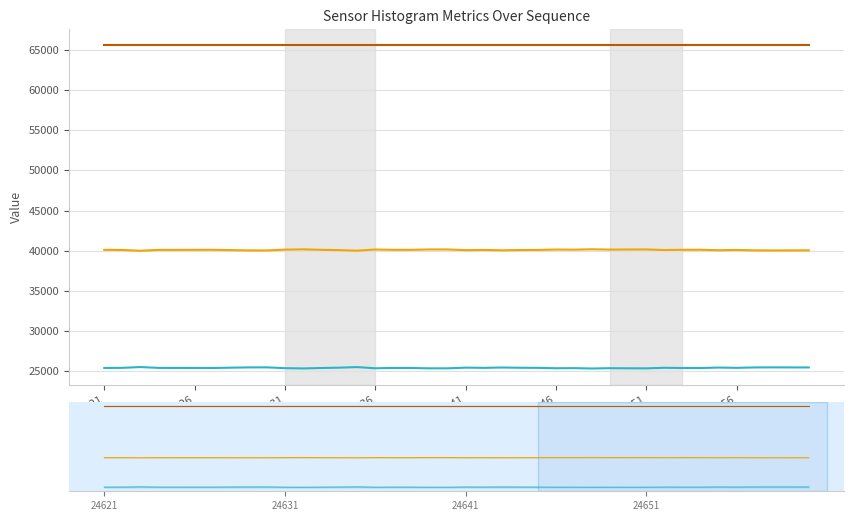

How many lines are shown in the chart?

6